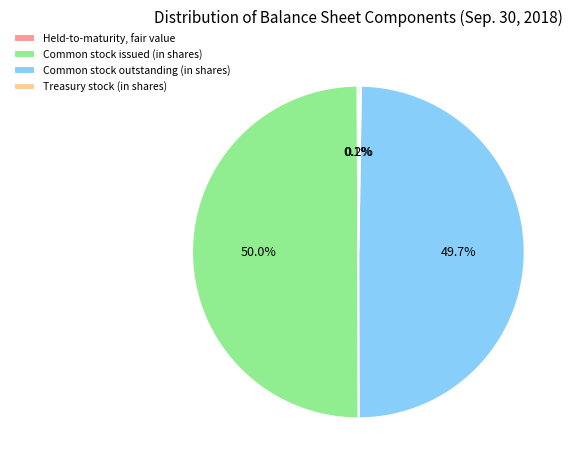

Does Common stock outstanding (in shares) account for over 50% of the chart?

No